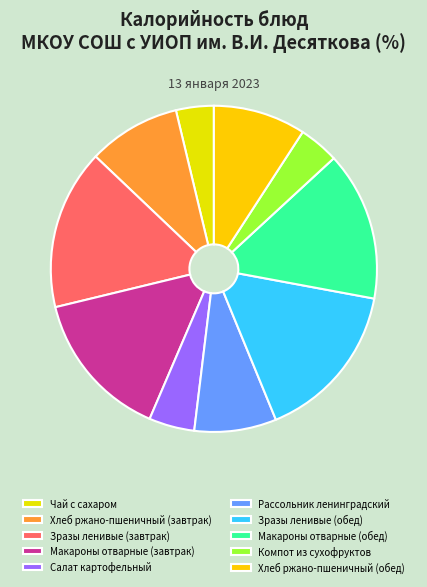

What percentage do Макароны отварные (завтрак) and Макароны отварные (обед) together represent?

29.6%